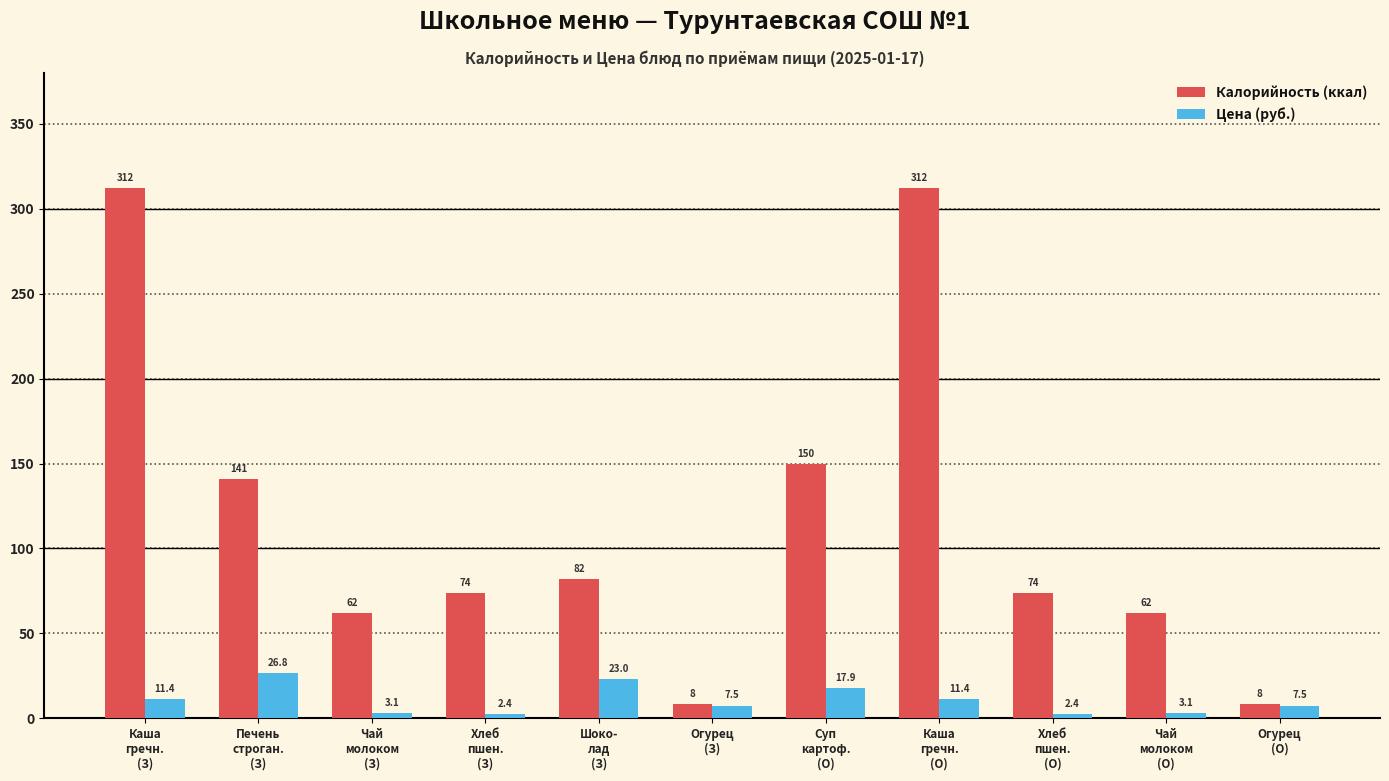

True or false: Цена (руб.) has a value of 26.8 at Печень
строган.
(З).

True